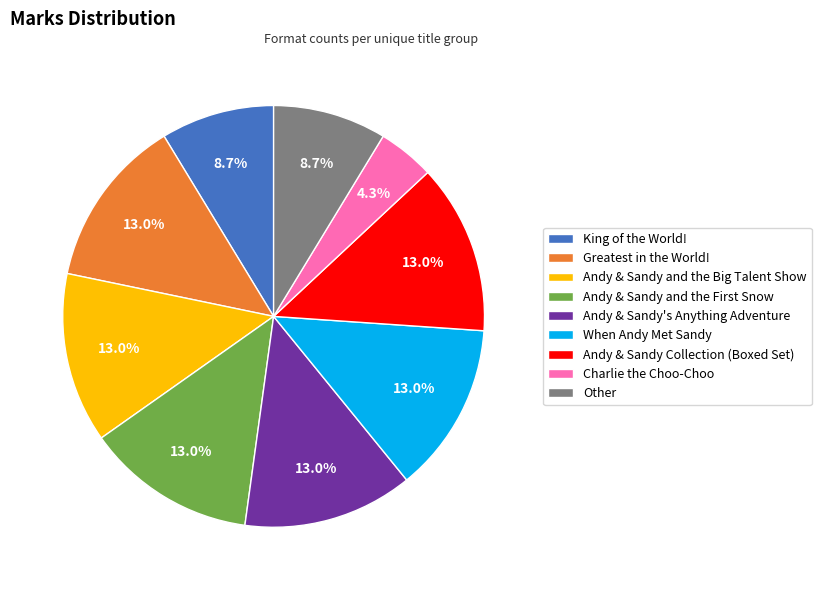

What is the smallest slice in the pie chart?

Charlie the Choo-Choo